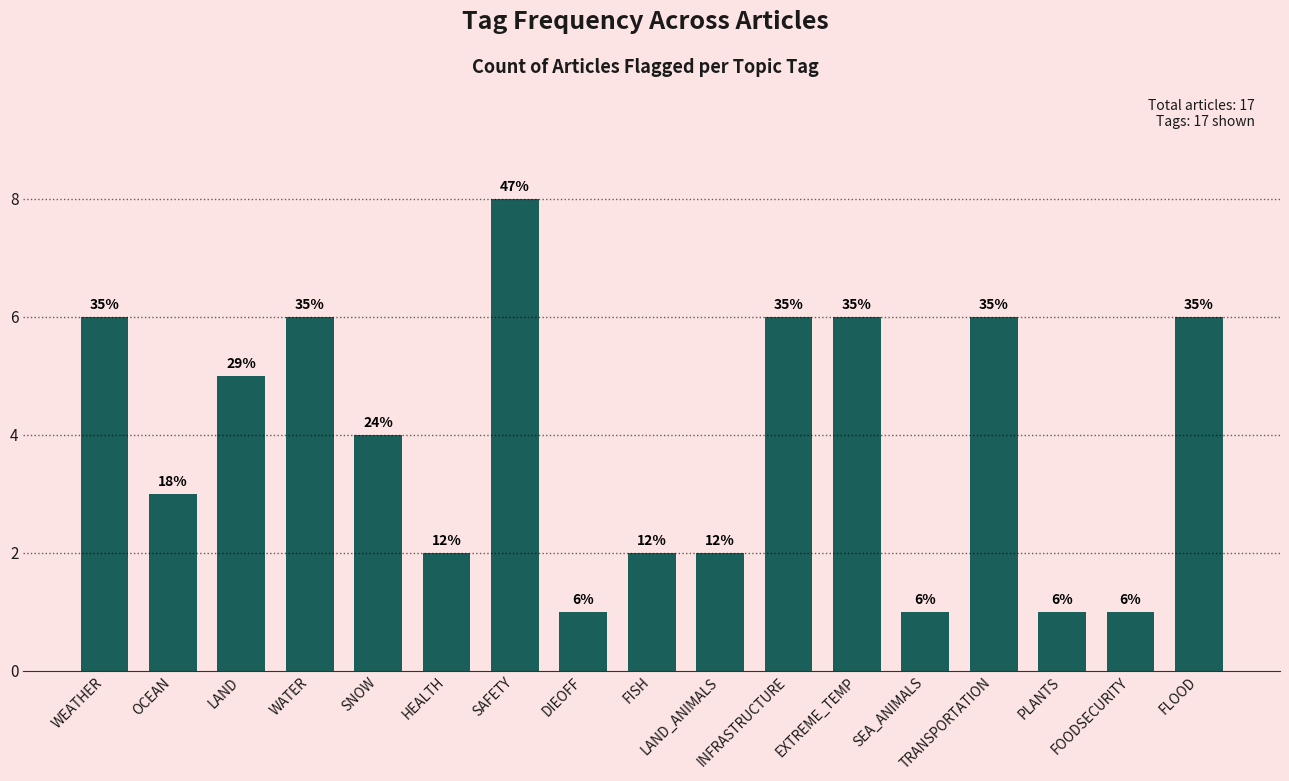

Reading left to right, what are all the values shown in this chart?

6	3	5	6	4	2	8	1	2	2	6	6	1	6	1	1	6